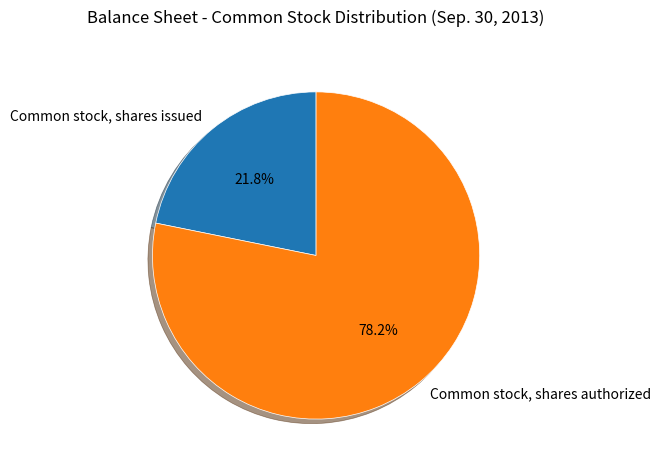

To the nearest percent, what portion does Common stock, shares issued represent?

22%